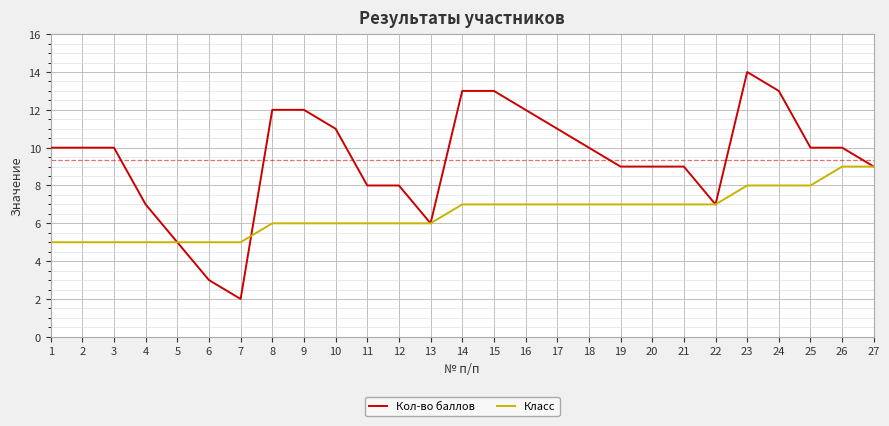

Which series has the largest total across all categories?

Кол-во баллов